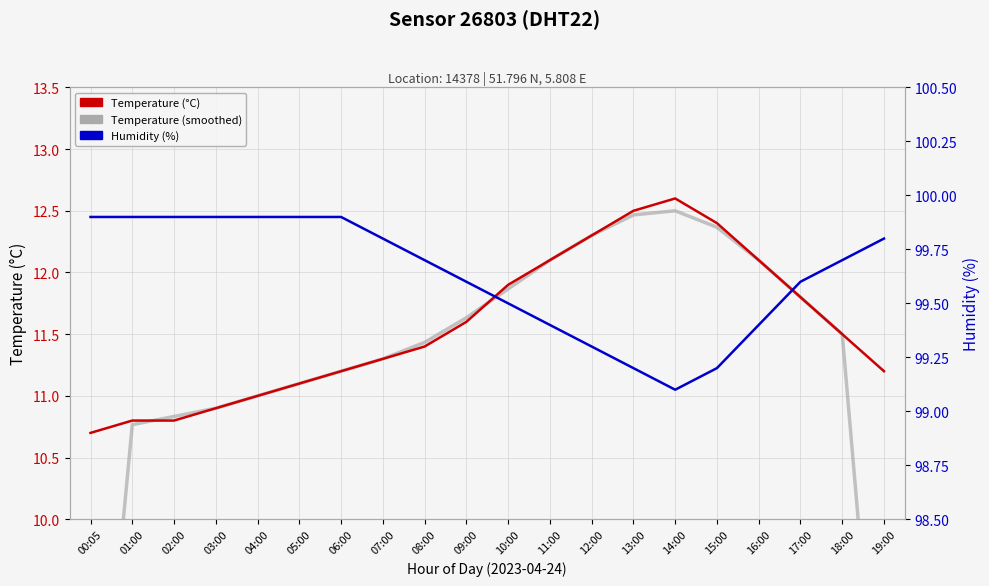

What is the difference between the highest and lowest values at 02:00?

89.1